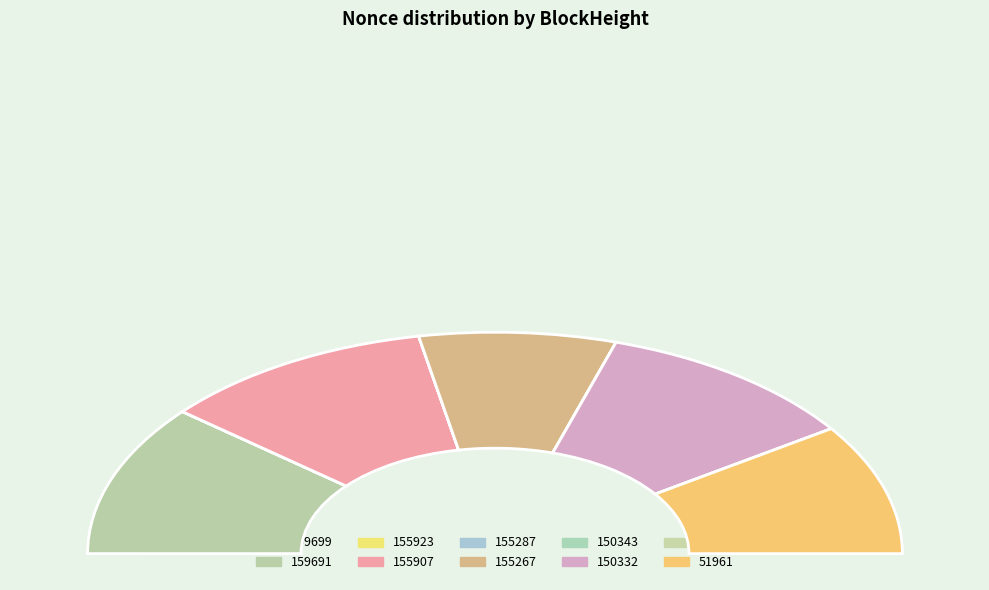

Is the sum of 51961 and 155923 greater than half?

No